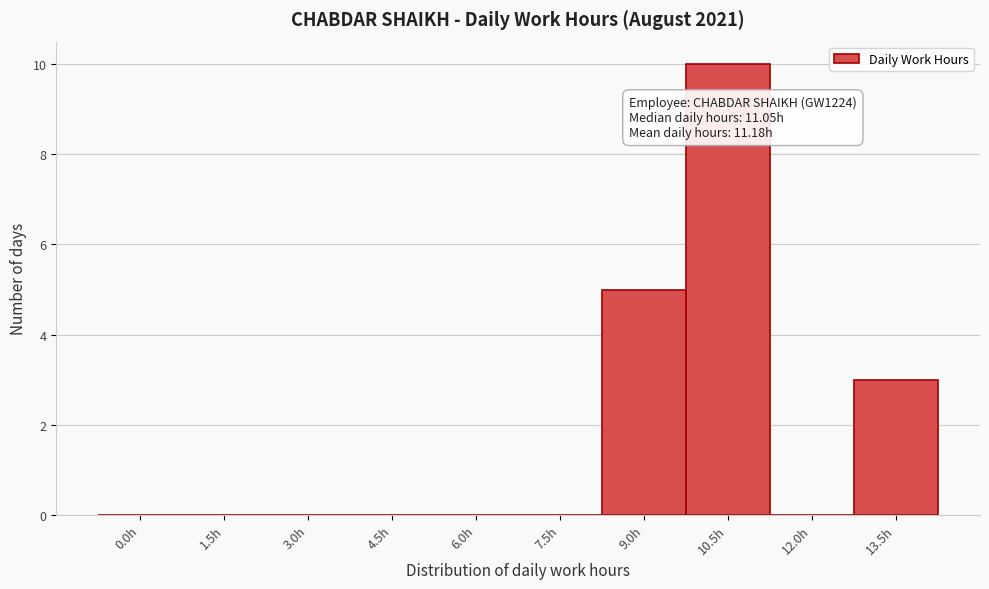

Reading left to right, transcribe all the data shown in this chart.

0.0h=0	1.5h=0	3.0h=0	4.5h=0	6.0h=0	7.5h=0	9.0h=5	10.5h=10	12.0h=0	13.5h=3